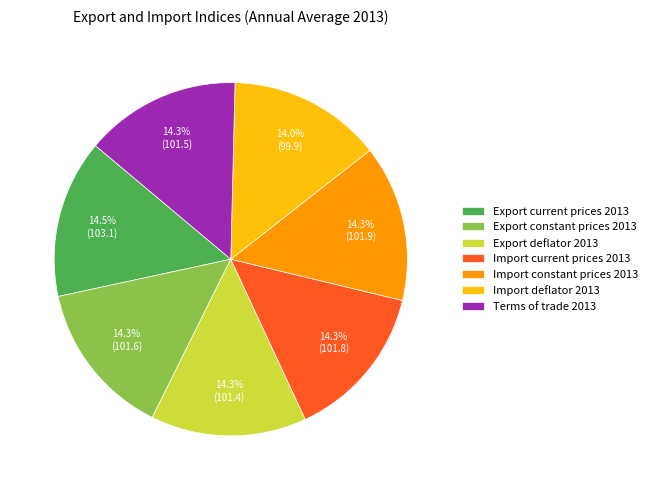

Does Export current prices 2013 represent more than half of the total?

No